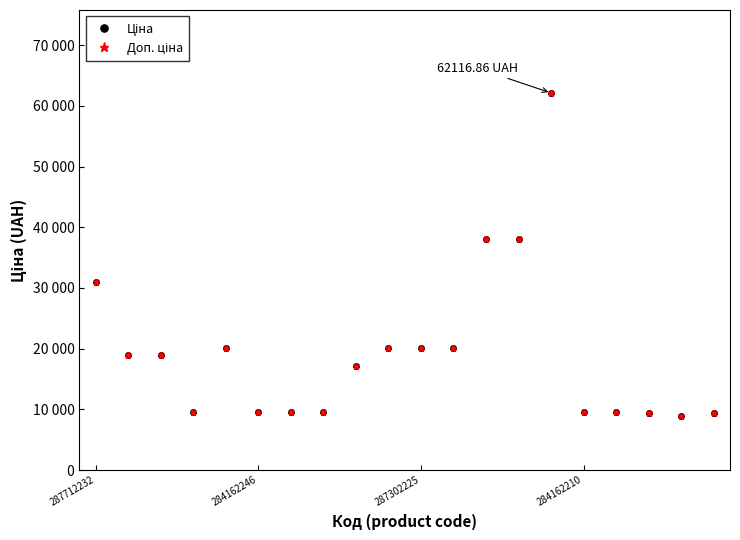

True or false: Ціна and Доп. ціна cross at least once.

False